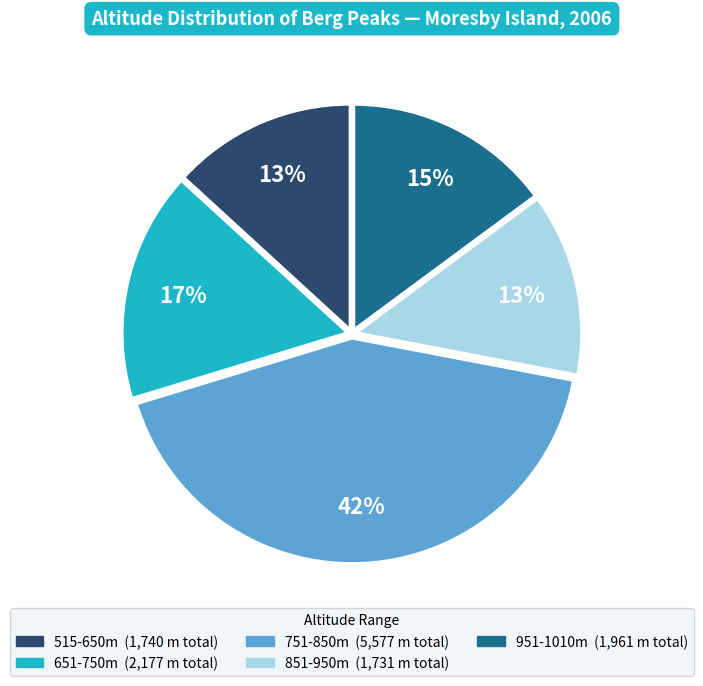

Is there any slice that represents more than half of the pie?

No